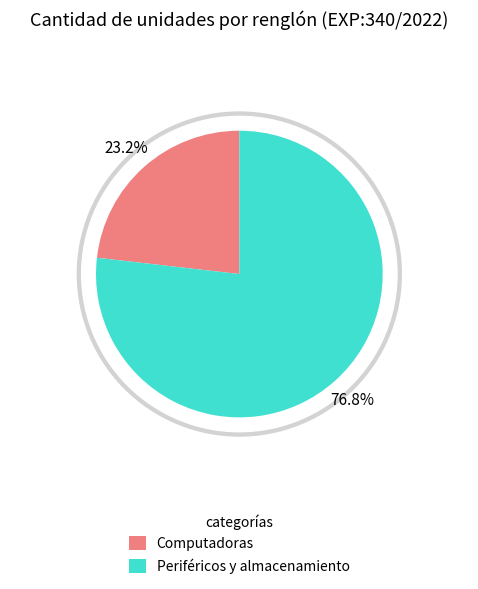

Does Renglón 8 account for over 50% of the chart?

No